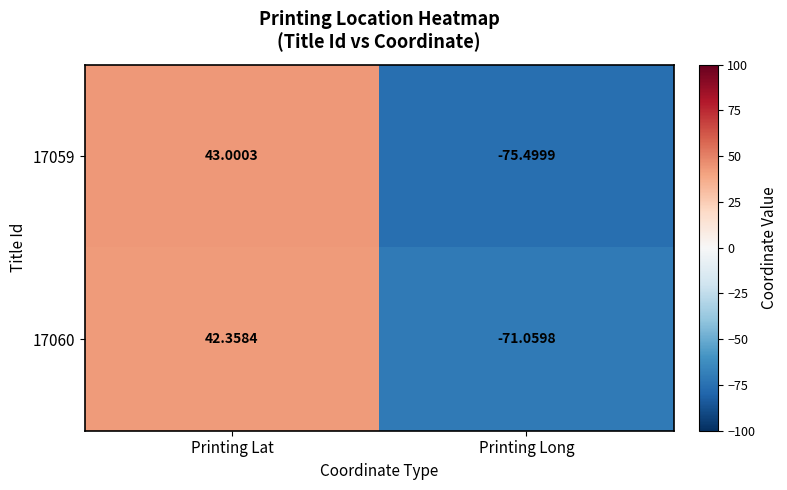

How many positive values does the 17059 series have?

1